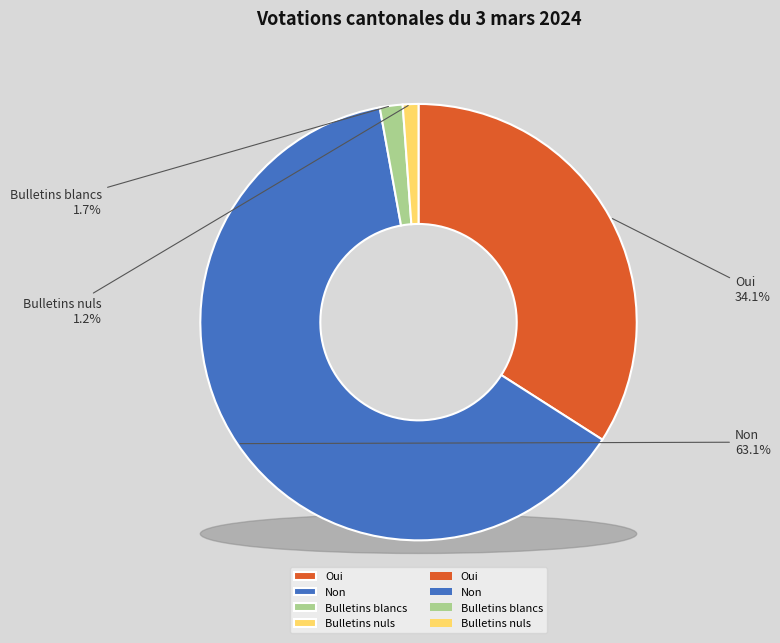

Which category has the biggest portion of the pie?

Non